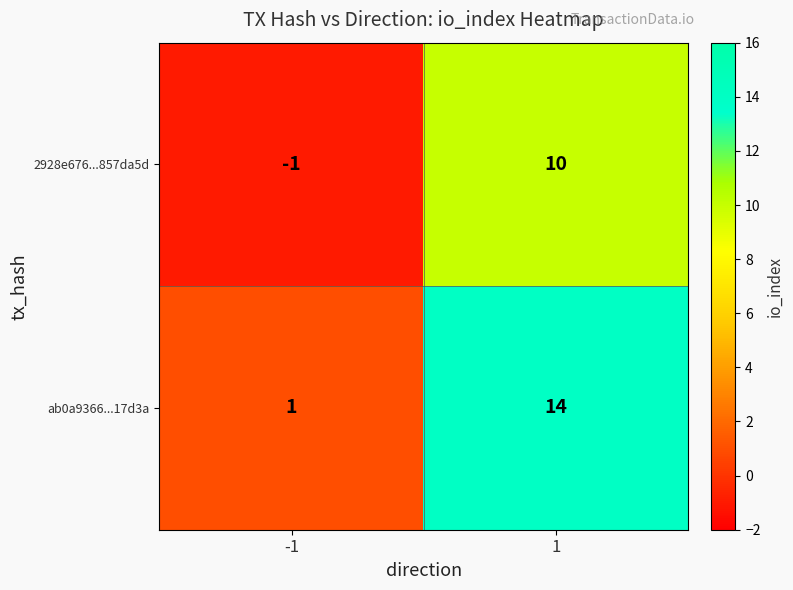

What is the greatest value displayed?

14